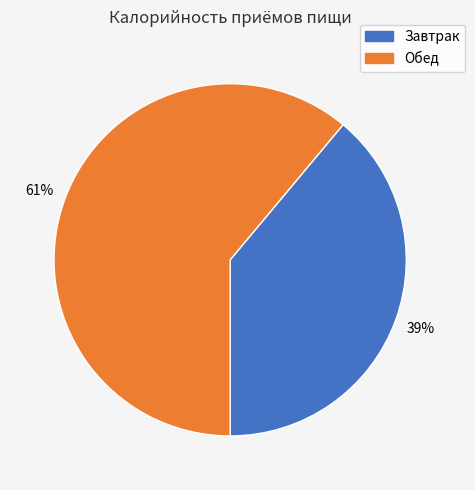

Does any single category account for the majority?

Yes